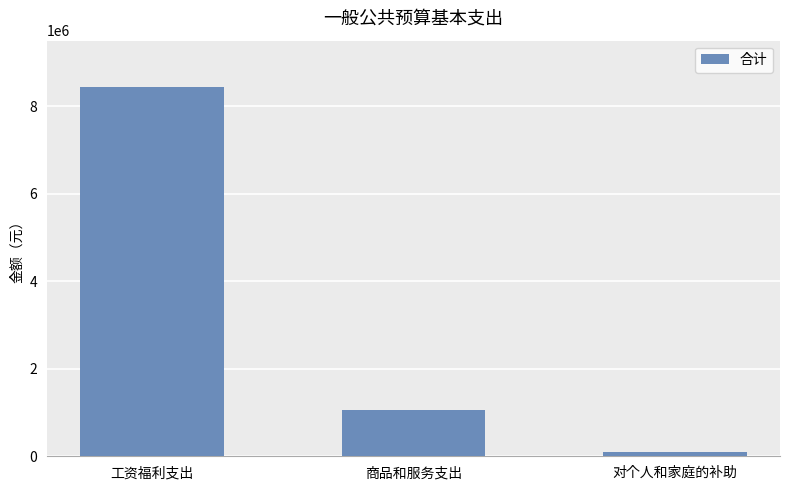

How many series are shown in this chart?

1